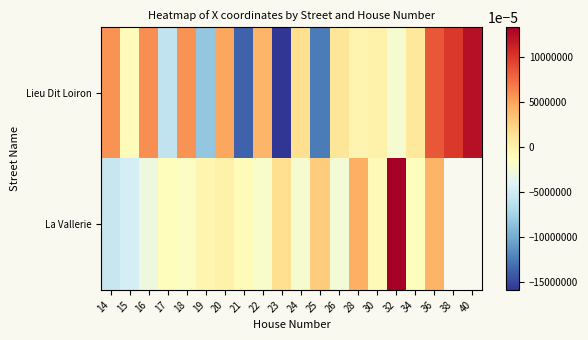

List the labels in order of La Vallerie value, largest first.

32, 28, 36, 25, 23, 20, 19, 30, 21, 17, 18, 22, 24, 26, 16, 15, 14, 38, 40, 34